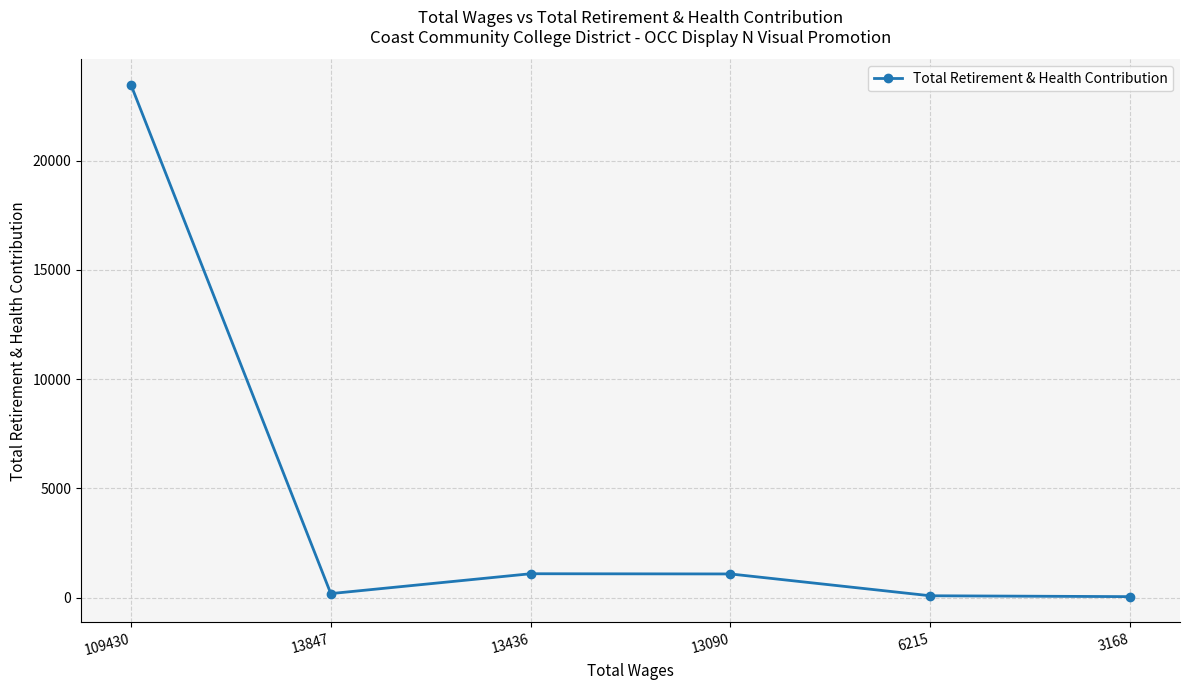

What is the ratio of the value at 109430 to the value at 13090?

21.7